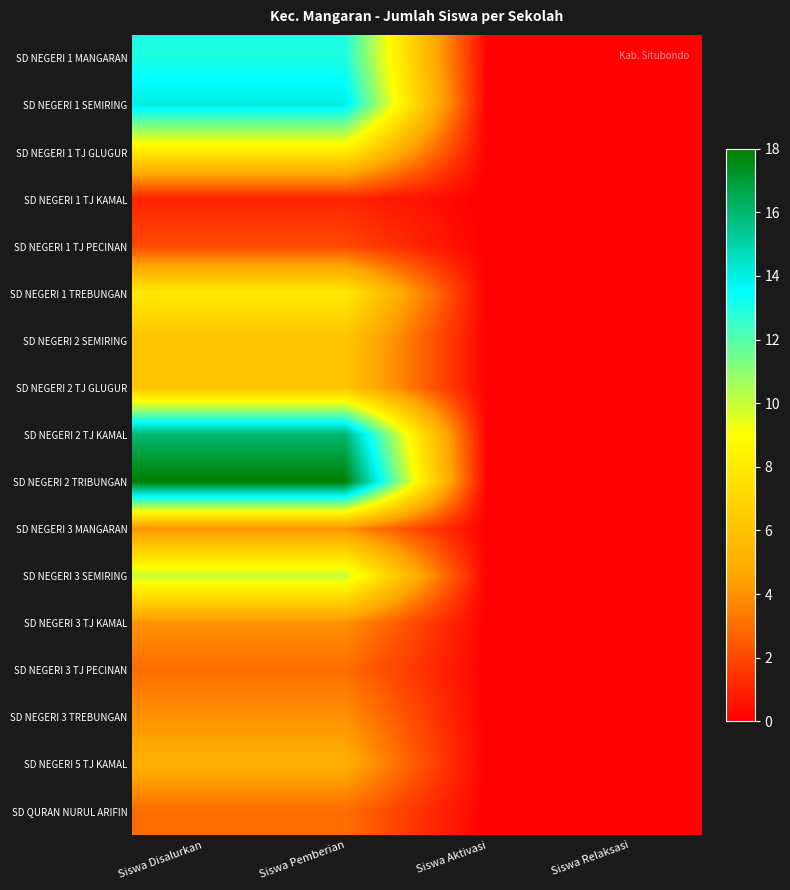

Reading left to right, transcribe all the data shown in this chart.

SD NEGERI 1 MANGARAN: Siswa Disalurkan=13	Siswa Pemberian=13	Siswa Aktivasi=0	Siswa Relaksasi=0
SD NEGERI 1 SEMIRING: Siswa Disalurkan=14	Siswa Pemberian=14	Siswa Aktivasi=0	Siswa Relaksasi=0
SD NEGERI 1 TJ GLUGUR: Siswa Disalurkan=8	Siswa Pemberian=8	Siswa Aktivasi=0	Siswa Relaksasi=0
SD NEGERI 1 TJ KAMAL: Siswa Disalurkan=1	Siswa Pemberian=1	Siswa Aktivasi=0	Siswa Relaksasi=0
SD NEGERI 1 TJ PECINAN: Siswa Disalurkan=2	Siswa Pemberian=2	Siswa Aktivasi=0	Siswa Relaksasi=0
SD NEGERI 1 TREBUNGAN: Siswa Disalurkan=8	Siswa Pemberian=8	Siswa Aktivasi=0	Siswa Relaksasi=0
SD NEGERI 2 SEMIRING: Siswa Disalurkan=6	Siswa Pemberian=6	Siswa Aktivasi=0	Siswa Relaksasi=0
SD NEGERI 2 TJ GLUGUR: Siswa Disalurkan=6	Siswa Pemberian=6	Siswa Aktivasi=0	Siswa Relaksasi=0
SD NEGERI 2 TJ KAMAL: Siswa Disalurkan=16	Siswa Pemberian=16	Siswa Aktivasi=0	Siswa Relaksasi=0
SD NEGERI 2 TRIBUNGAN: Siswa Disalurkan=18	Siswa Pemberian=18	Siswa Aktivasi=0	Siswa Relaksasi=0
SD NEGERI 3 MANGARAN: Siswa Disalurkan=4	Siswa Pemberian=4	Siswa Aktivasi=0	Siswa Relaksasi=0
SD NEGERI 3 SEMIRING: Siswa Disalurkan=10	Siswa Pemberian=10	Siswa Aktivasi=0	Siswa Relaksasi=0
SD NEGERI 3 TJ KAMAL: Siswa Disalurkan=4	Siswa Pemberian=4	Siswa Aktivasi=0	Siswa Relaksasi=0
SD NEGERI 3 TJ PECINAN: Siswa Disalurkan=3	Siswa Pemberian=3	Siswa Aktivasi=0	Siswa Relaksasi=0
SD NEGERI 3 TREBUNGAN: Siswa Disalurkan=4	Siswa Pemberian=4	Siswa Aktivasi=0	Siswa Relaksasi=0
SD NEGERI 5 TJ KAMAL: Siswa Disalurkan=5	Siswa Pemberian=5	Siswa Aktivasi=0	Siswa Relaksasi=0
SD QURAN NURUL ARIFIN: Siswa Disalurkan=3	Siswa Pemberian=3	Siswa Aktivasi=0	Siswa Relaksasi=0